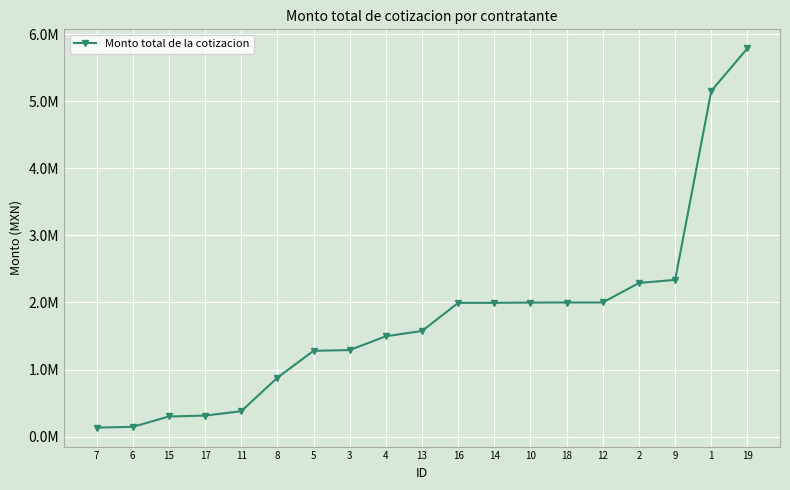

Is this an area chart (filled region under the line)?

No